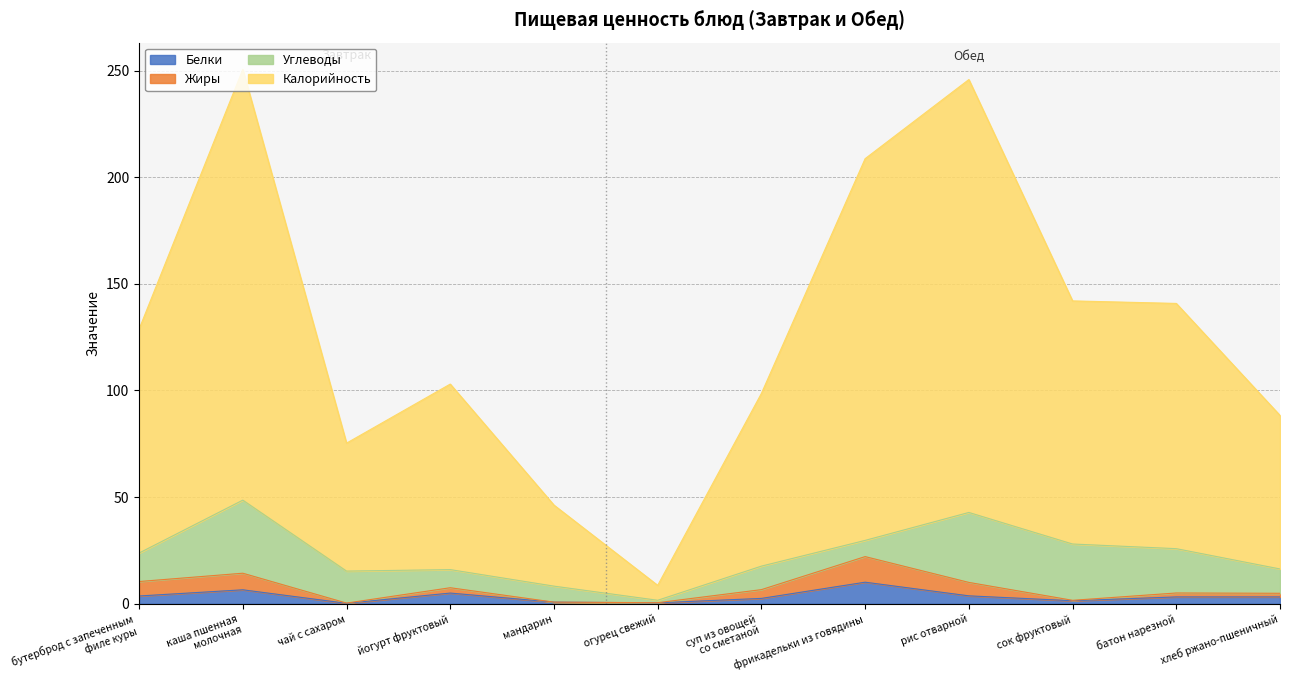

Which series has the largest range (max minus min)?

Калорийность